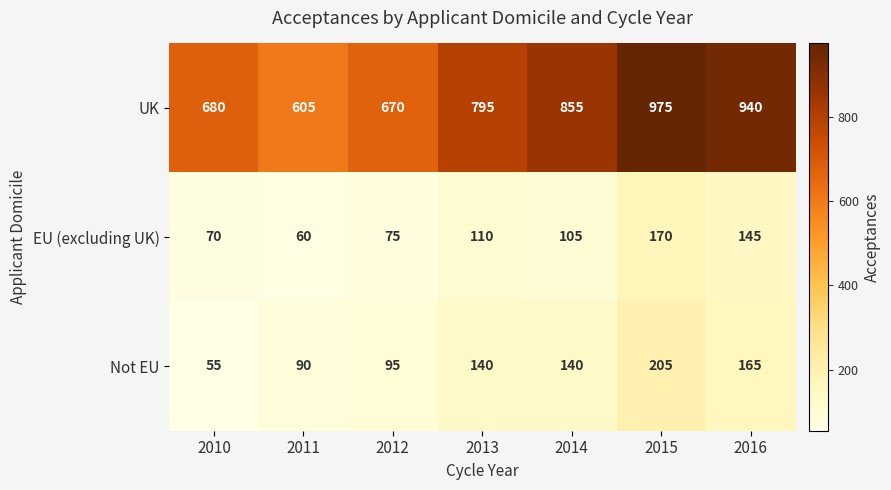

Reading left to right, extract all data points from this chart.

UK: 680	605	670	795	855	975	940
EU (excluding UK): 70	60	75	110	105	170	145
Not EU: 55	90	95	140	140	205	165